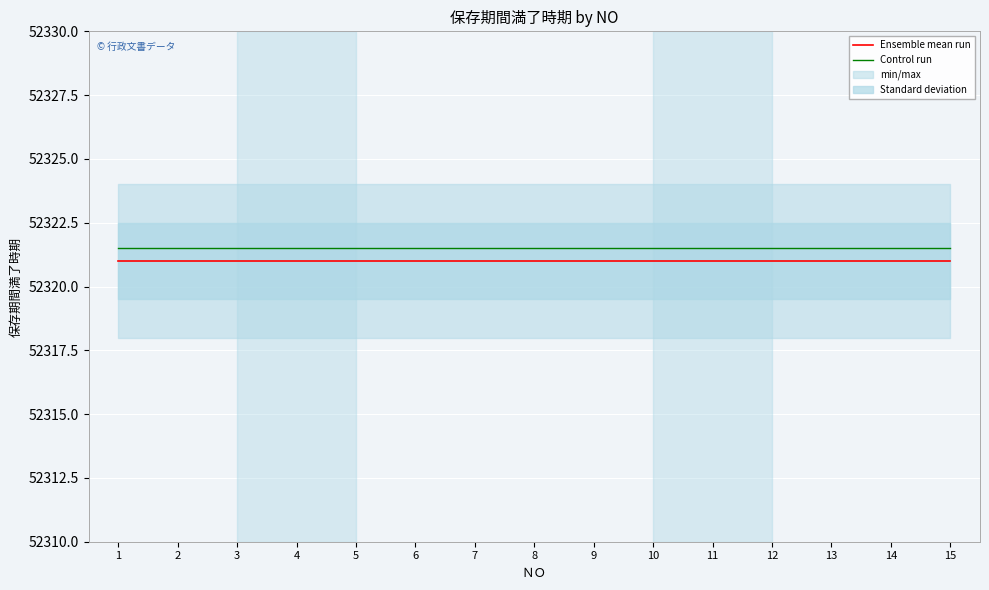

The value of Ensemble mean run at 1 is 92722.6. True or false?

False